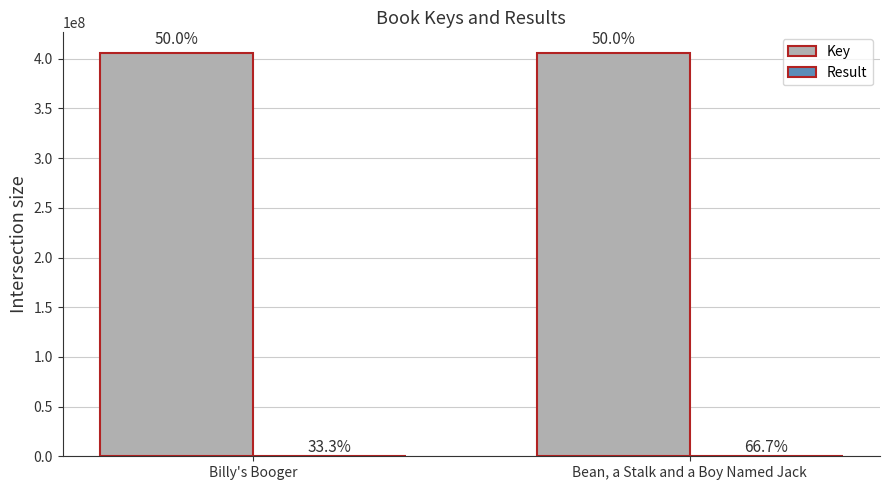

What is the difference between the Key values at Billy's Booger and Bean, a Stalk and a Boy Named Jack?

1050